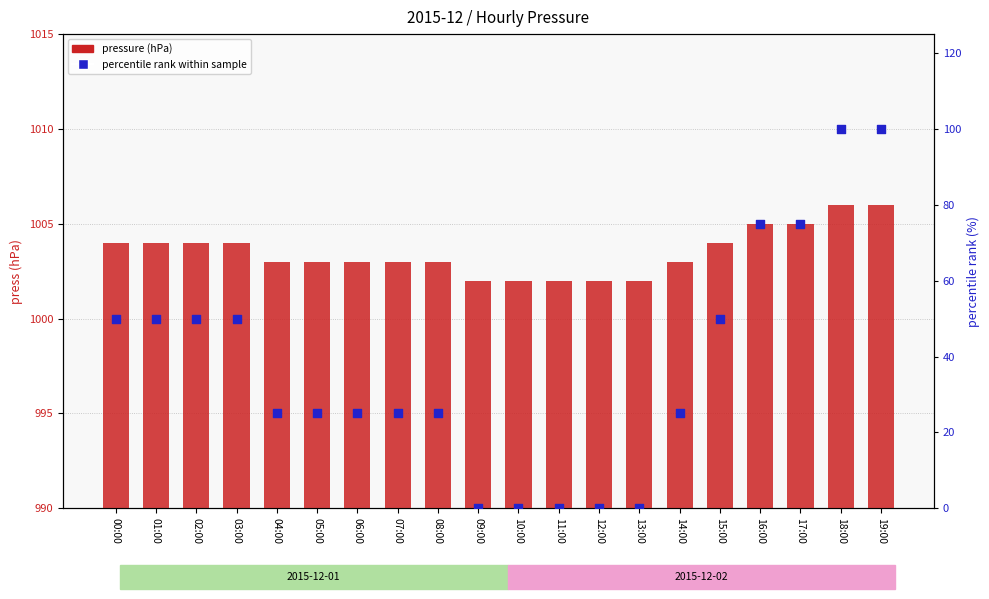

Which series contains the highest Y value?

percentile rank within sample